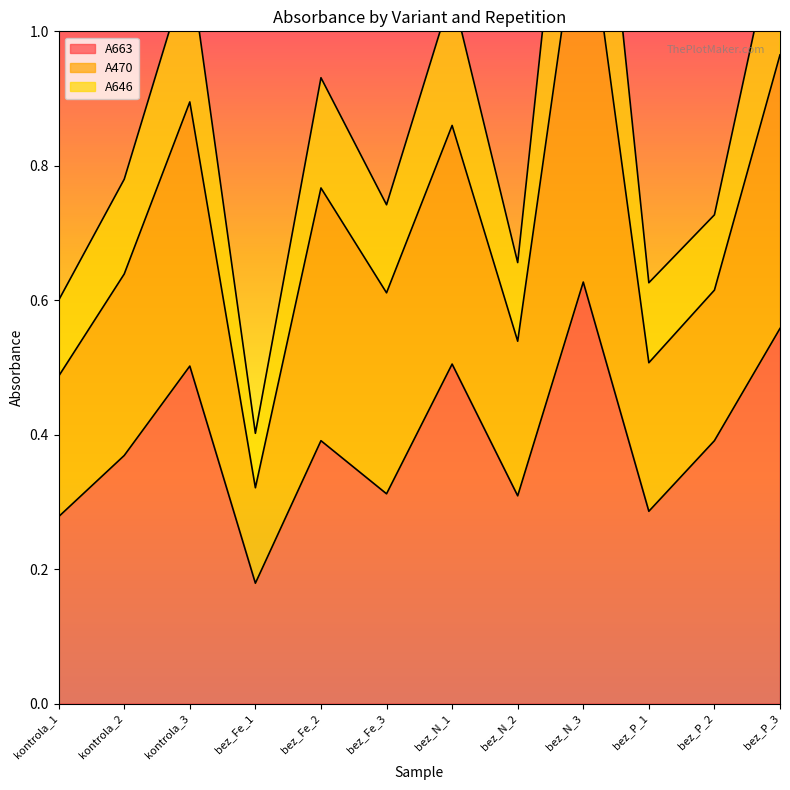

What is the difference between the A663 values at bez_Fe_1 and bez_P_2?

0.2